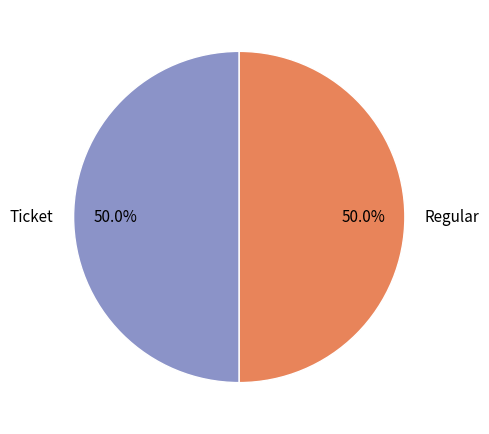

What is the ratio of the value at Regular to the value at Ticket?

1.0